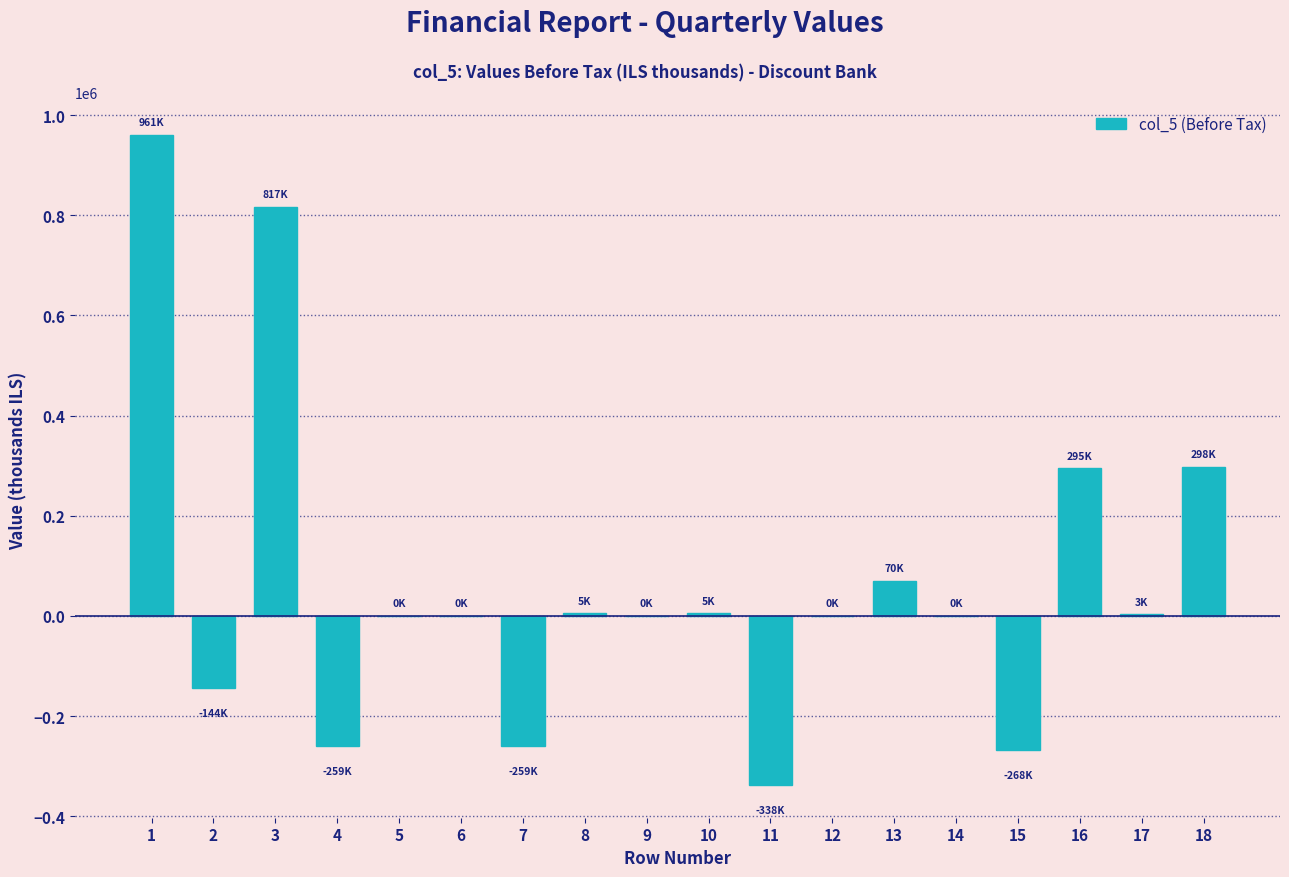

What is the maximum value shown in the chart?

961000